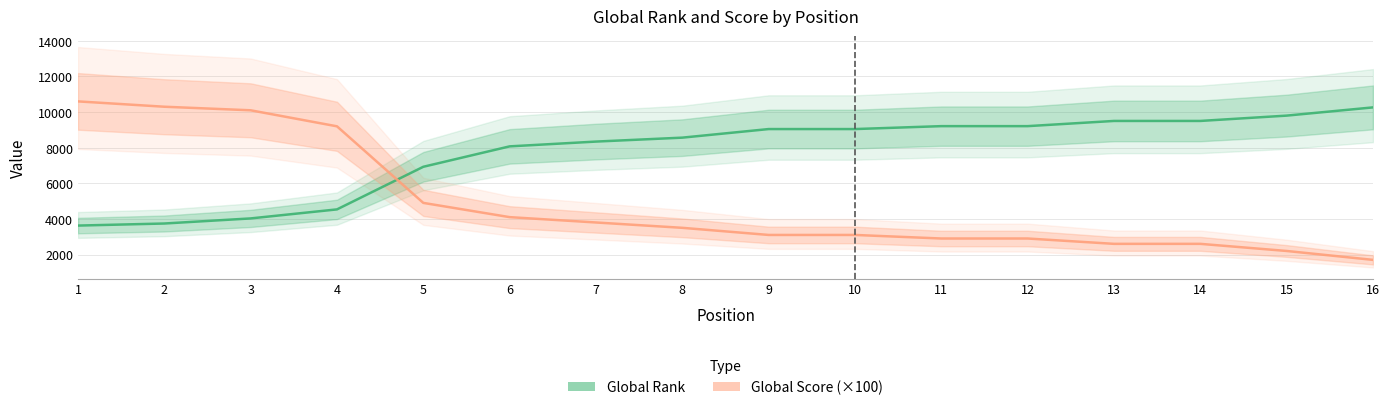

What is the approximate value of Global Score (×100) at 9, to the nearest 100?

3100